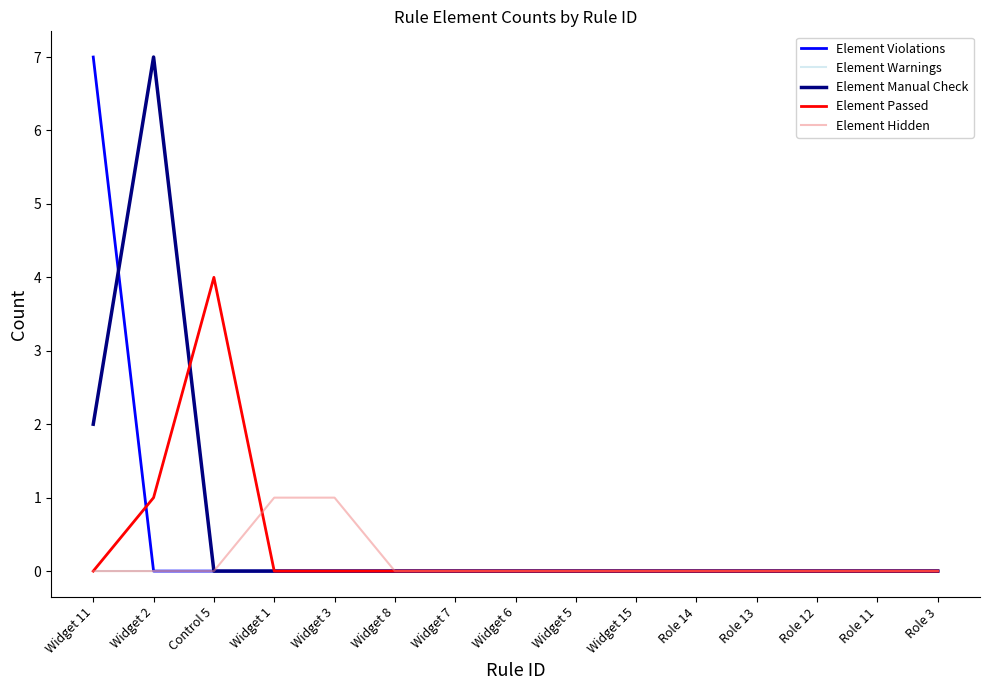

What position from the right is Role 13?

4